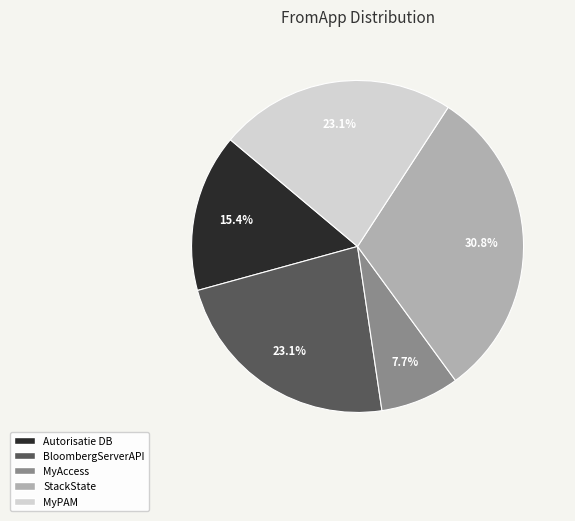

Is it true that Autorisatie DB is 15% of the pie?

True